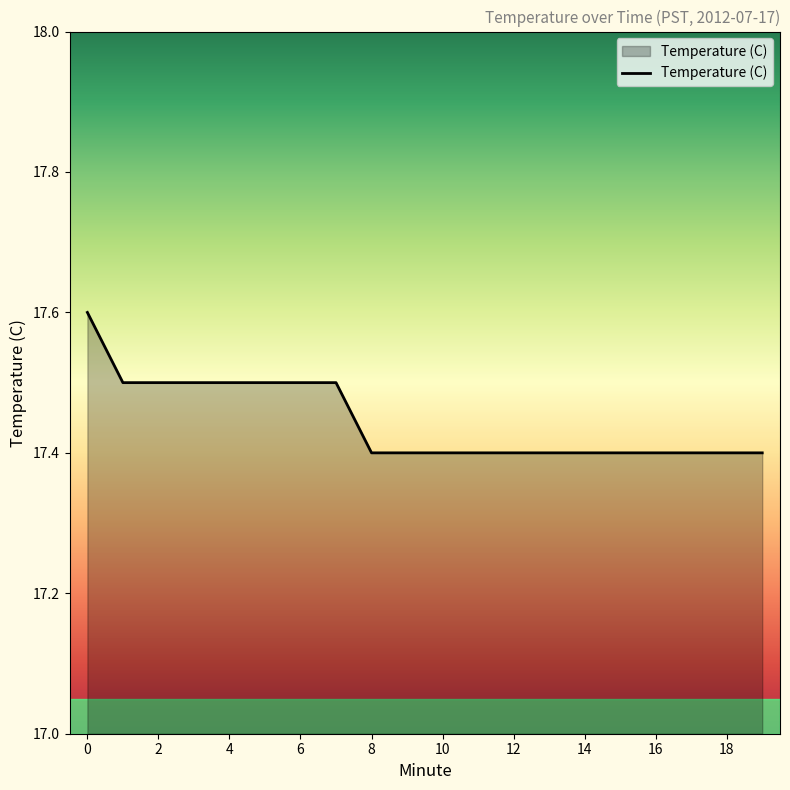

What is the minimum value shown in the chart?

17.4